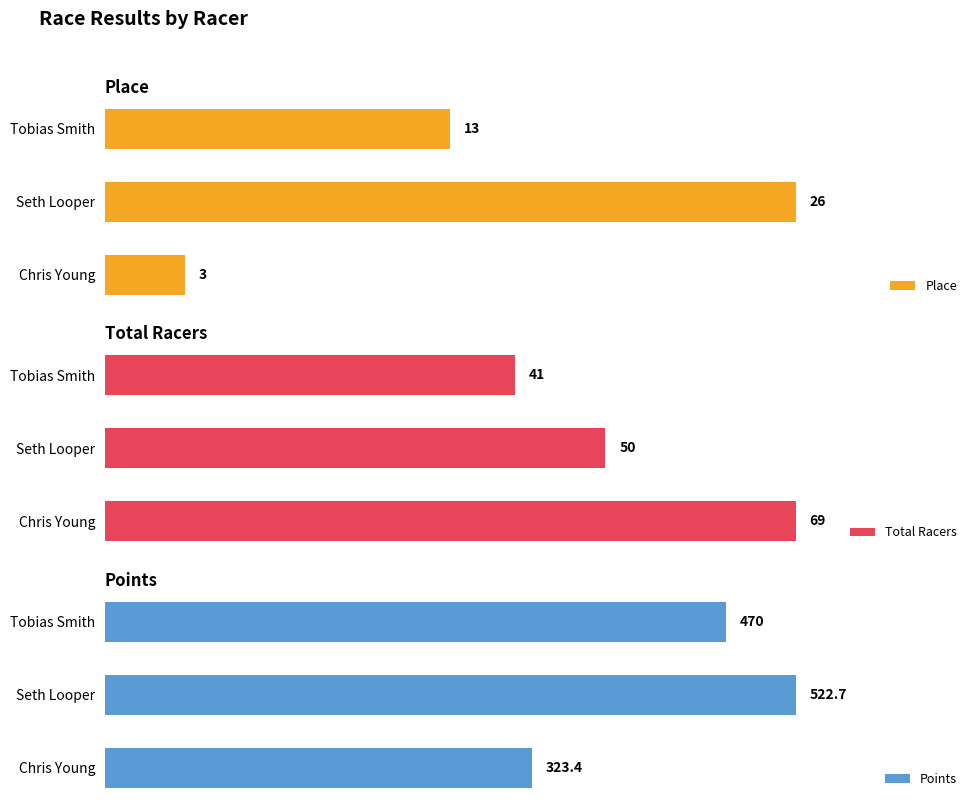

Count the Total Racers values in the range 41 to 69.

3